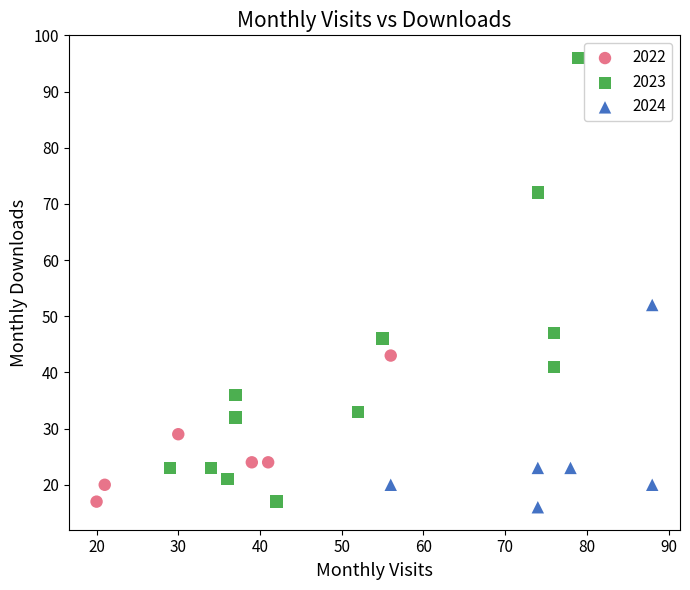

What are all the series names shown in the legend?

2022, 2023, 2024